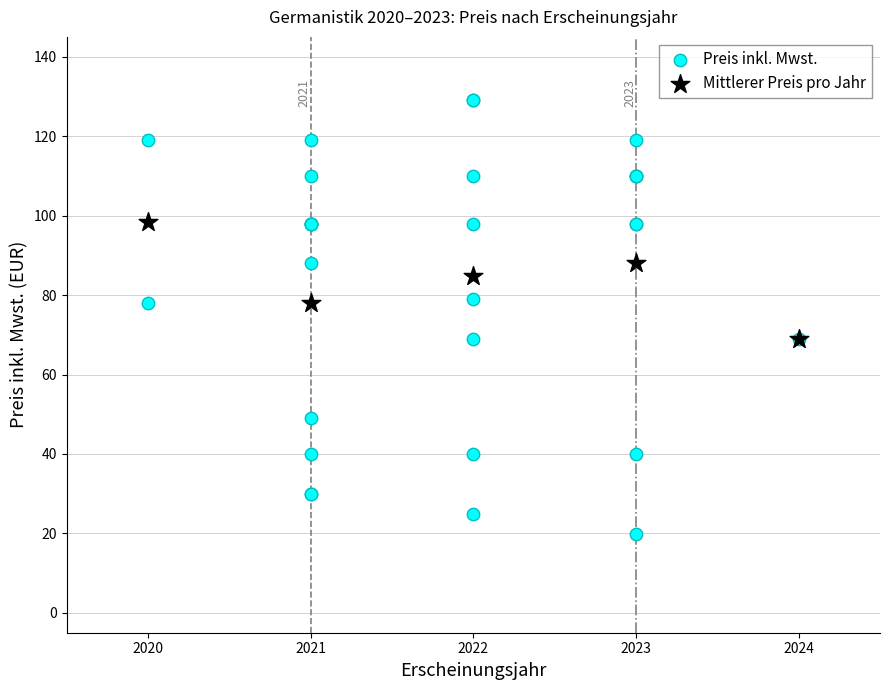

Which series contains the lowest Y value?

Preis inkl. Mwst.